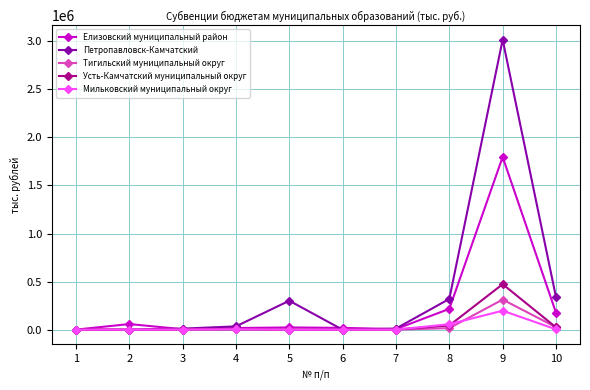

What is the greatest value displayed?

3015680.0